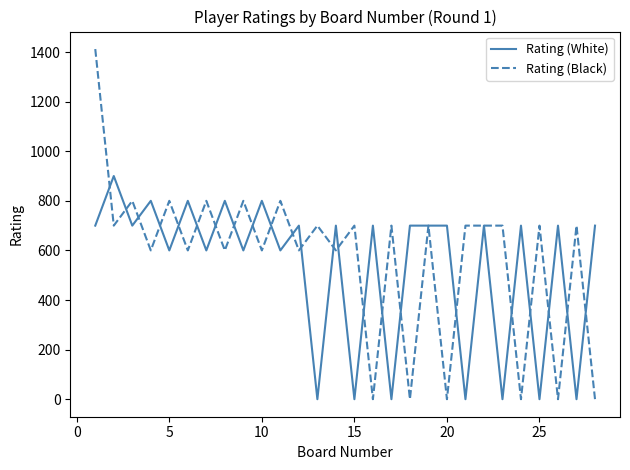

List the series in order of their peak value, lowest first.

Rating (White), Rating (Black)